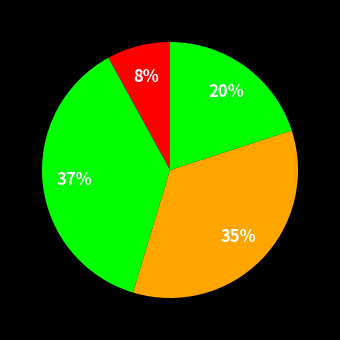

How many segments does this pie chart have?

4